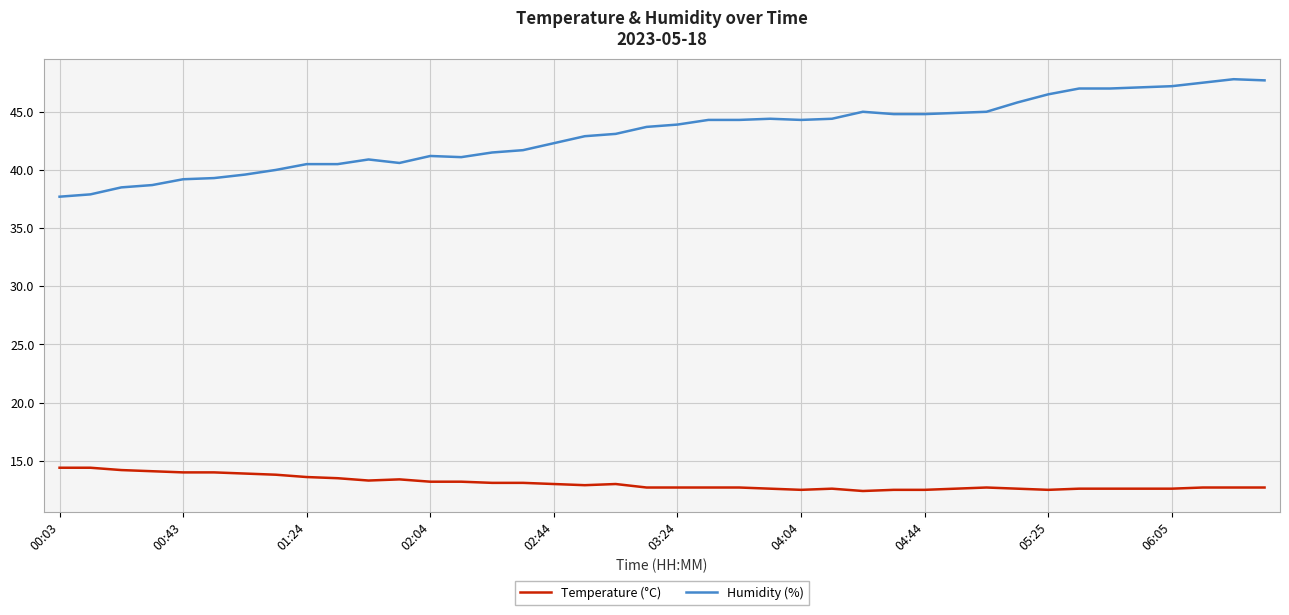

True or false: Temperature (°C) and Humidity (%) intersect in this chart.

False